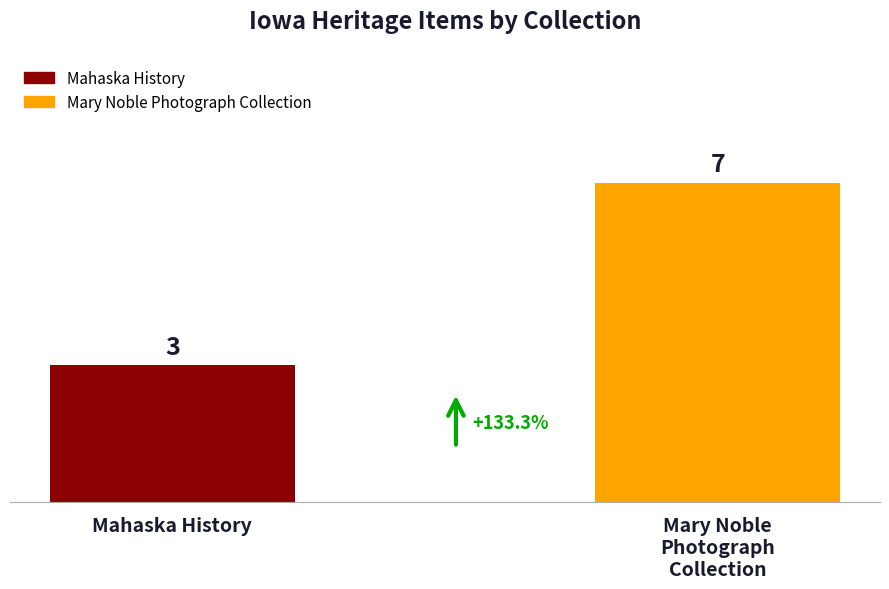

Between Mary Noble
Photograph
Collection and Mahaska History, which is larger?

Mary Noble
Photograph
Collection